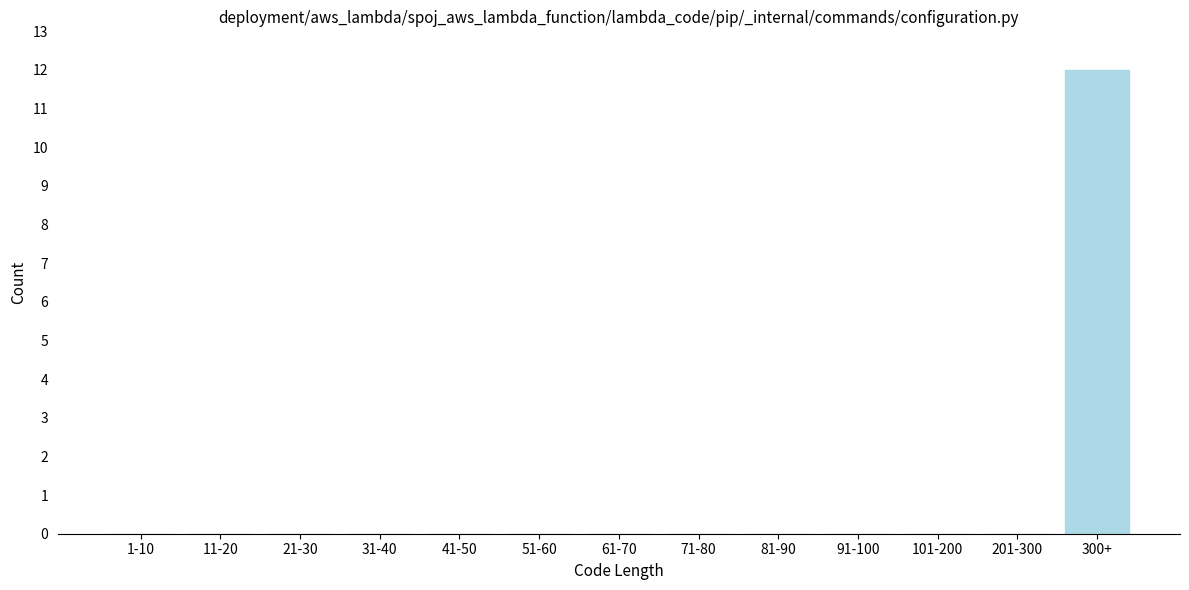

Reading right to left, what are all the values shown in this chart?

300+=12	201-300=0	101-200=0	91-100=0	81-90=0	71-80=0	61-70=0	51-60=0	41-50=0	31-40=0	21-30=0	11-20=0	1-10=0